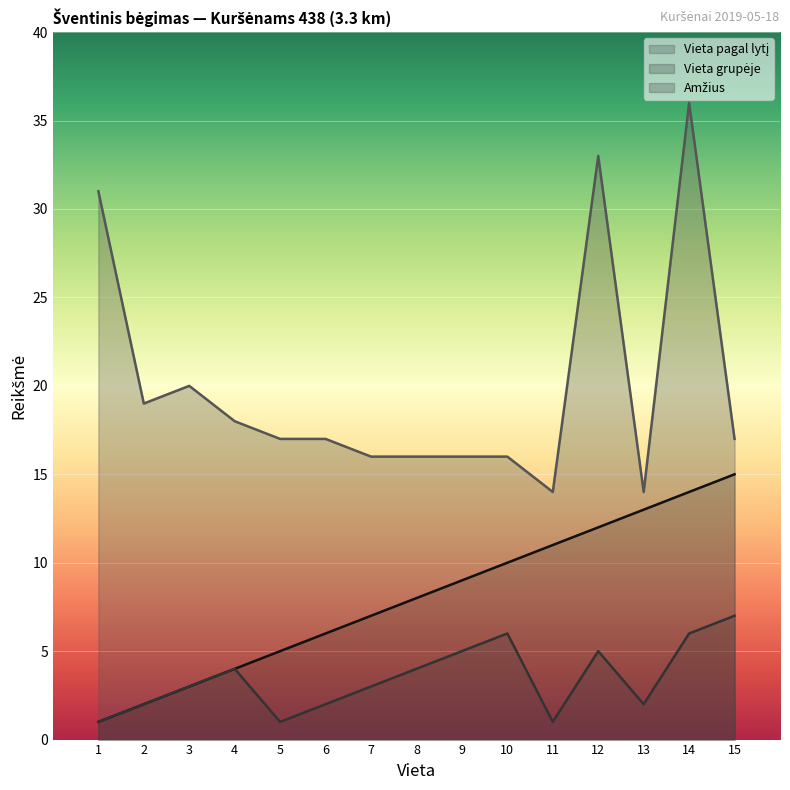

How many lines are shown in the chart?

3